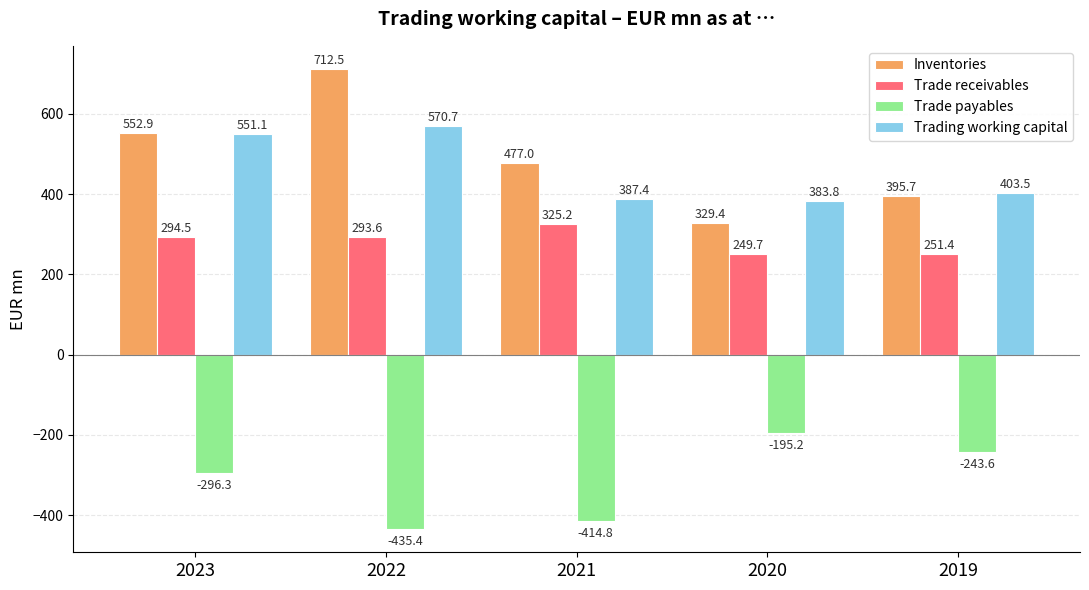

Rank the categories by Trading working capital value from lowest to highest.

2020, 2021, 2019, 2023, 2022